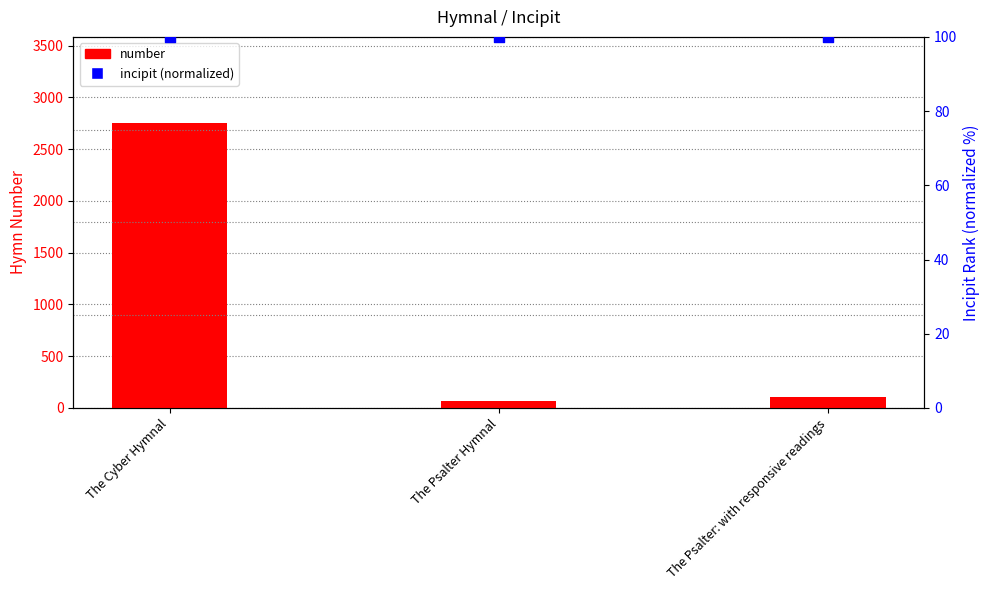

At which category is the sum across all series the highest?

The Cyber Hymnal